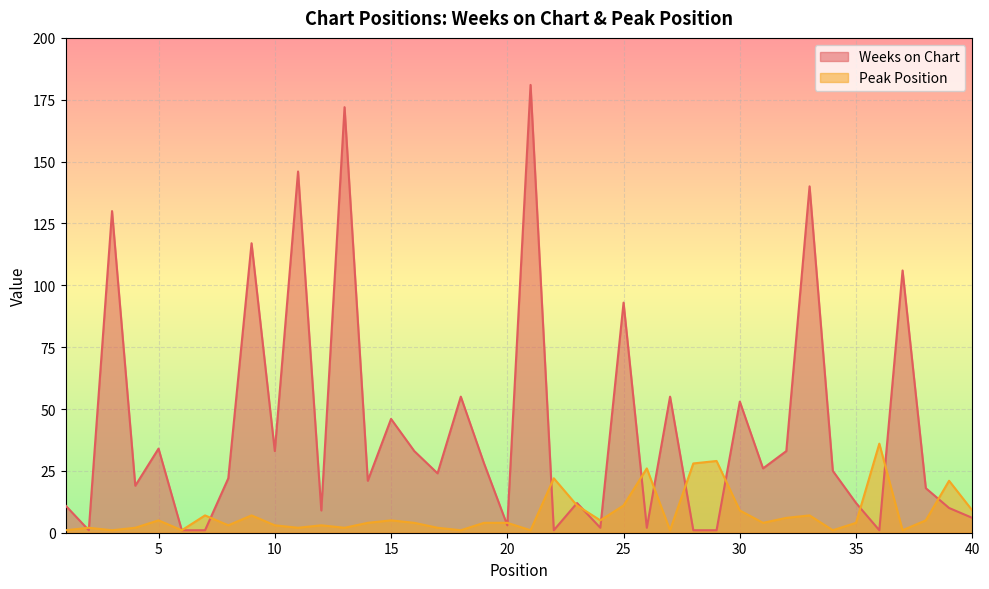

Is it true that Weeks on Chart equals 34 at 5?

True